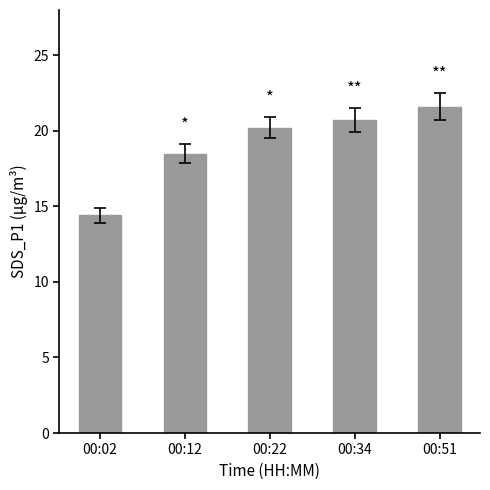

Rank the categories by value from highest to lowest.

00:51, 00:34, 00:22, 00:12, 00:02